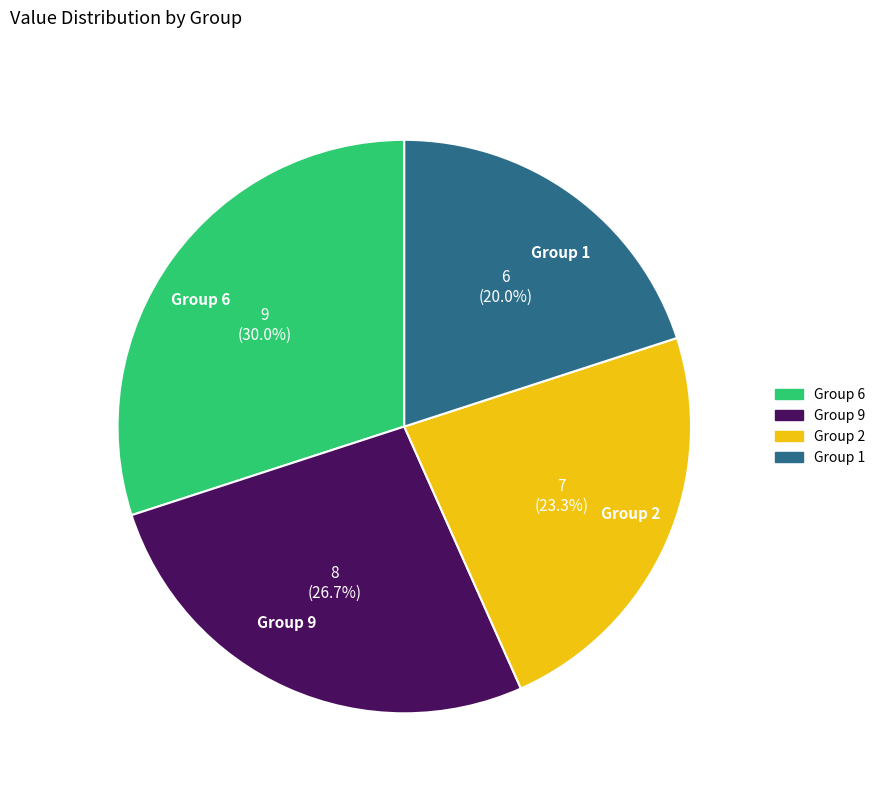

Approximately how many times larger is the value at Group 1 compared to Group 9?

0.7